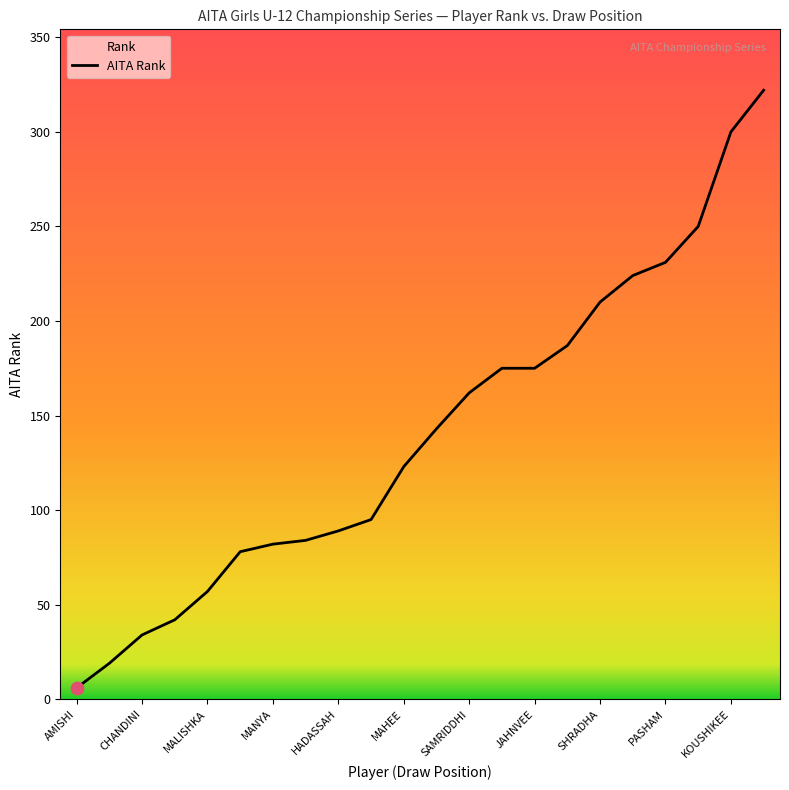

True or false: the data shows 80 at JAHNVEE.

False